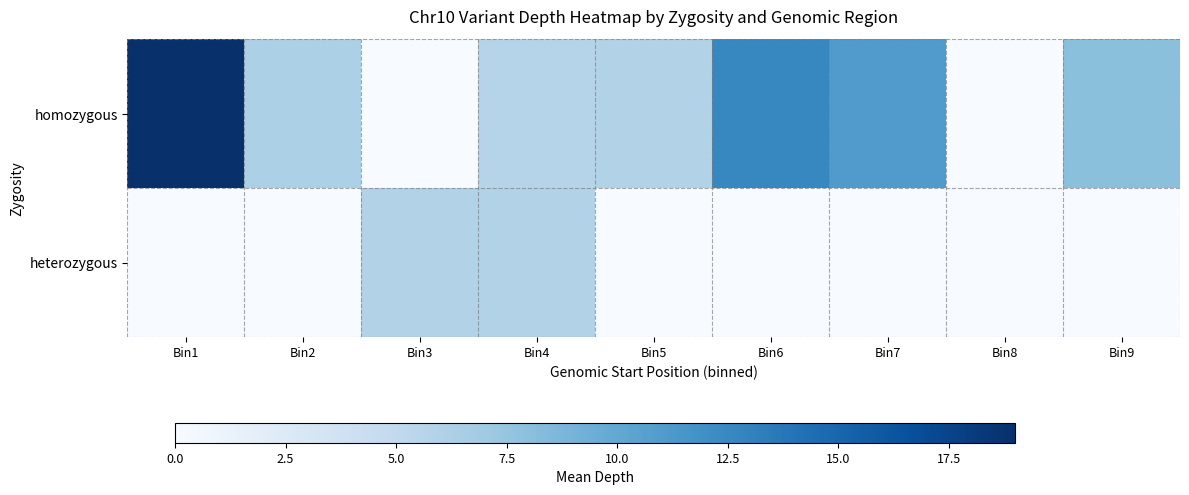

Reading left to right, list all the values displayed in this chart.

homozygous: Bin1=19.0	Bin2=6.2	Bin3=0.0	Bin4=5.7	Bin5=6.0	Bin6=12.7	Bin7=11.0	Bin8=0.0	Bin9=8.0
heterozygous: Bin1=0.0	Bin2=0.0	Bin3=6.0	Bin4=6.0	Bin5=0.0	Bin6=0.0	Bin7=0.0	Bin8=0.0	Bin9=0.0